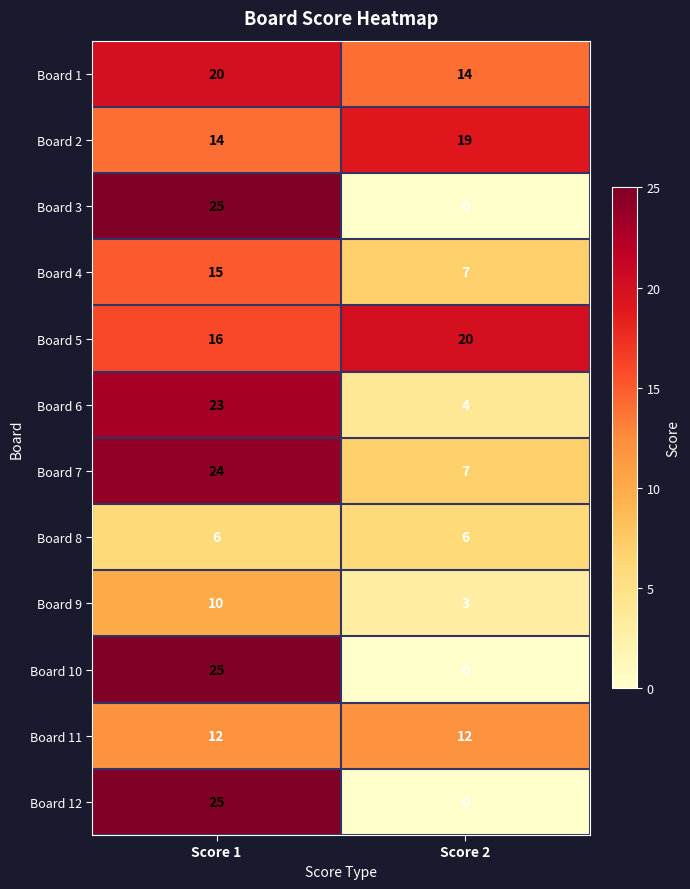

Reading right to left, transcribe all the data shown in this chart.

Board 1: Score 2=14	Score 1=20
Board 2: Score 2=19	Score 1=14
Board 3: Score 2=0	Score 1=25
Board 4: Score 2=7	Score 1=15
Board 5: Score 2=20	Score 1=16
Board 6: Score 2=4	Score 1=23
Board 7: Score 2=7	Score 1=24
Board 8: Score 2=6	Score 1=6
Board 9: Score 2=3	Score 1=10
Board 10: Score 2=0	Score 1=25
Board 11: Score 2=12	Score 1=12
Board 12: Score 2=0	Score 1=25